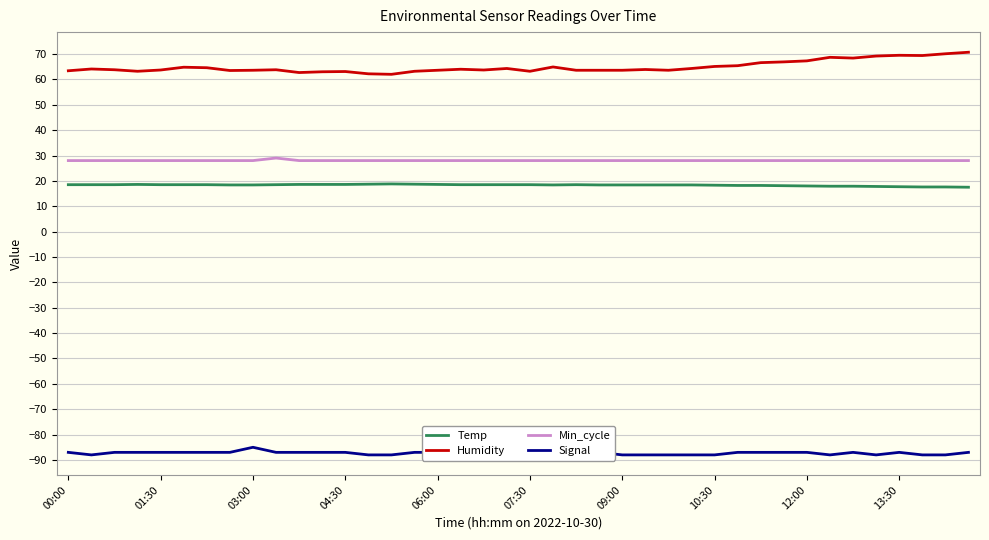

Count the number of data series in this chart.

4